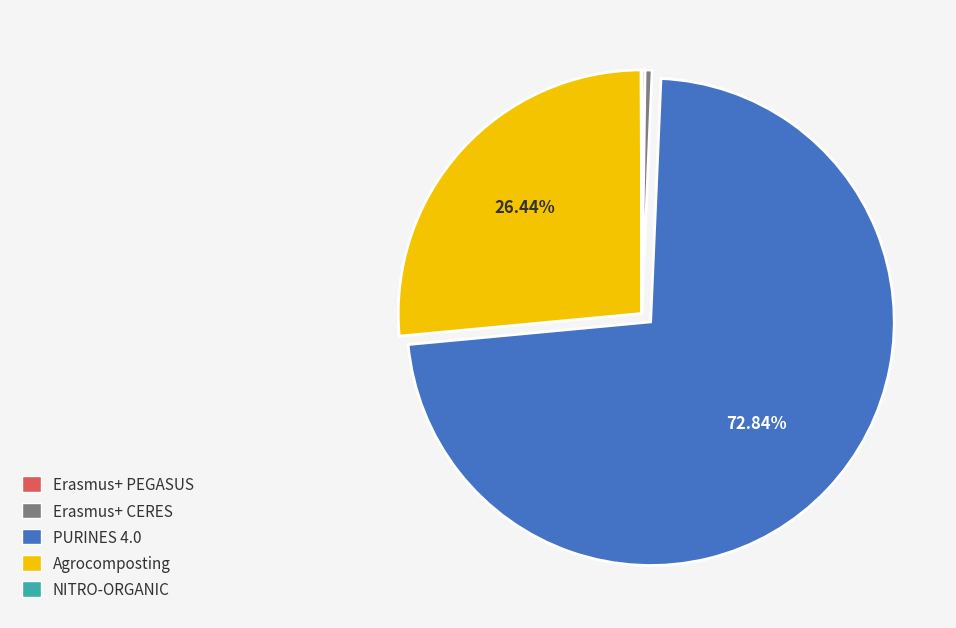

Between PURINES 4.0 and Agrocomposting, which is larger?

PURINES 4.0